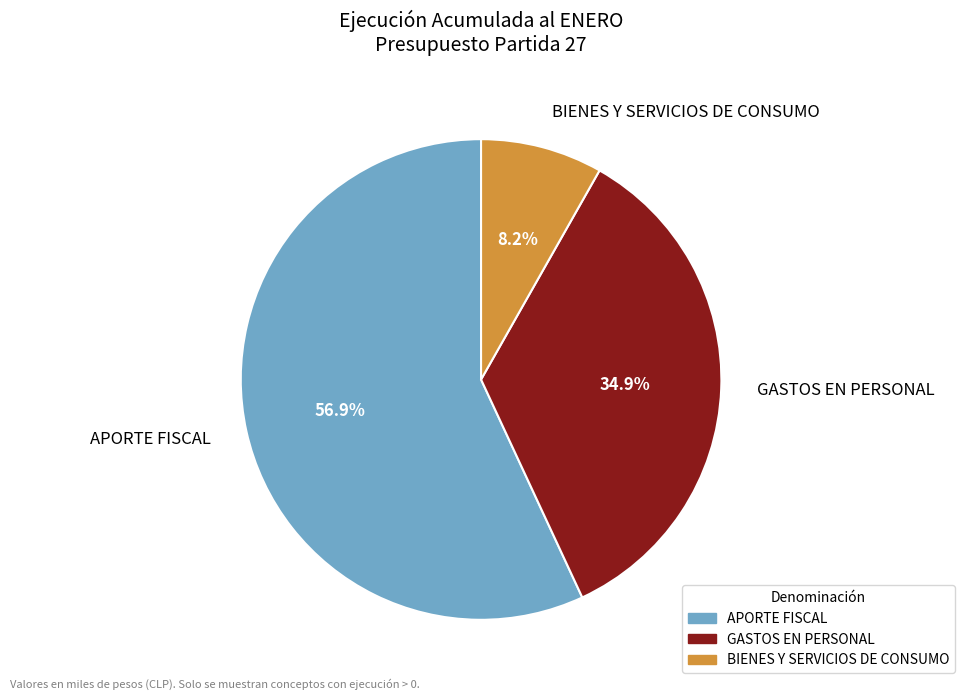

Is BIENES Y SERVICIOS DE CONSUMO the majority of the pie?

No